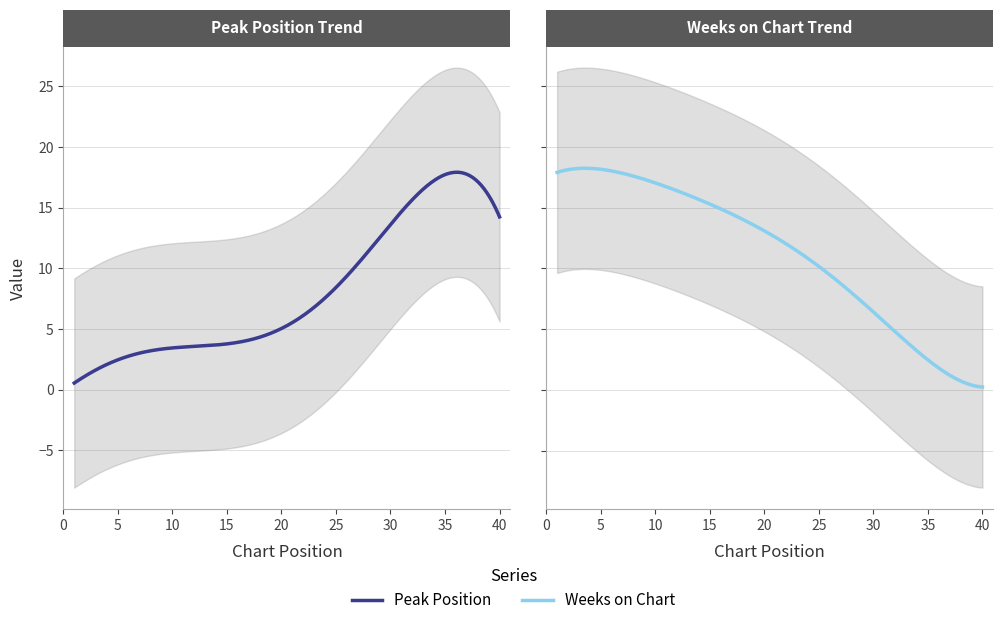

The value of Peak Position at 1 is 1. True or false?

True